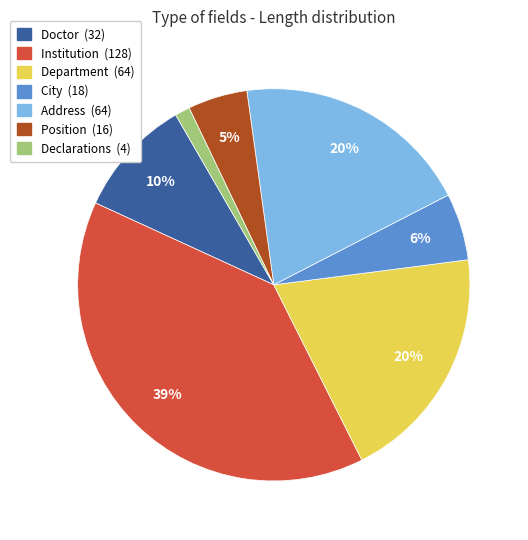

Which has a higher value, City or Doctor?

Doctor